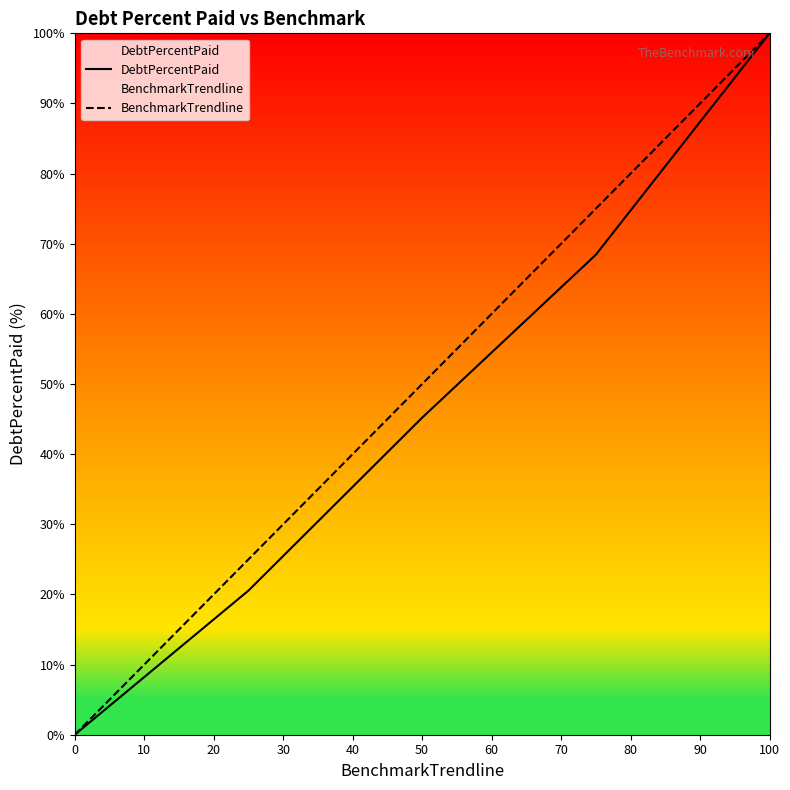

What are all the series names shown in the legend?

DebtPercentPaid, BenchmarkTrendline